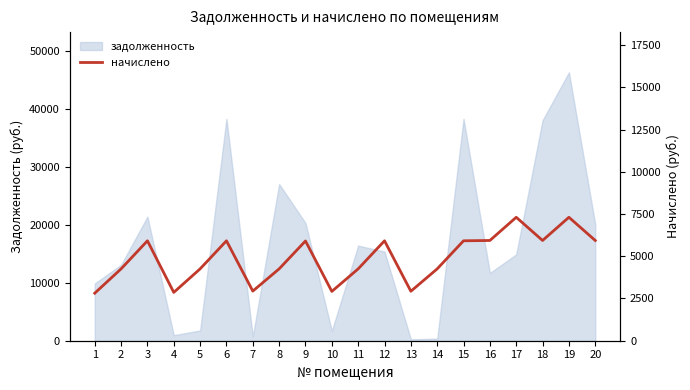

How many lines are shown in the chart?

1